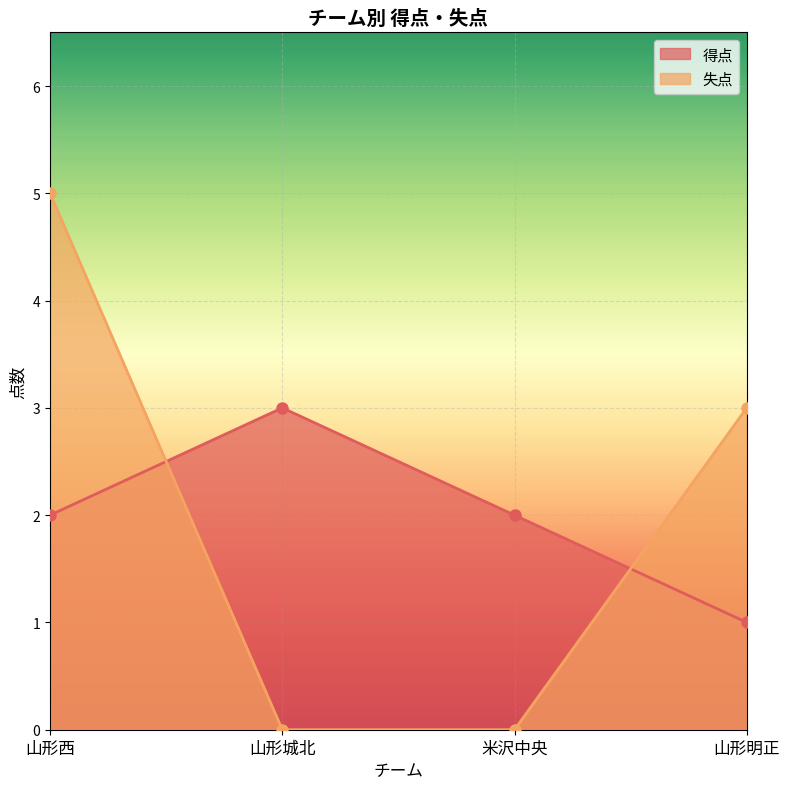

The 得点 series shows 2 at 山形西. True or false?

True